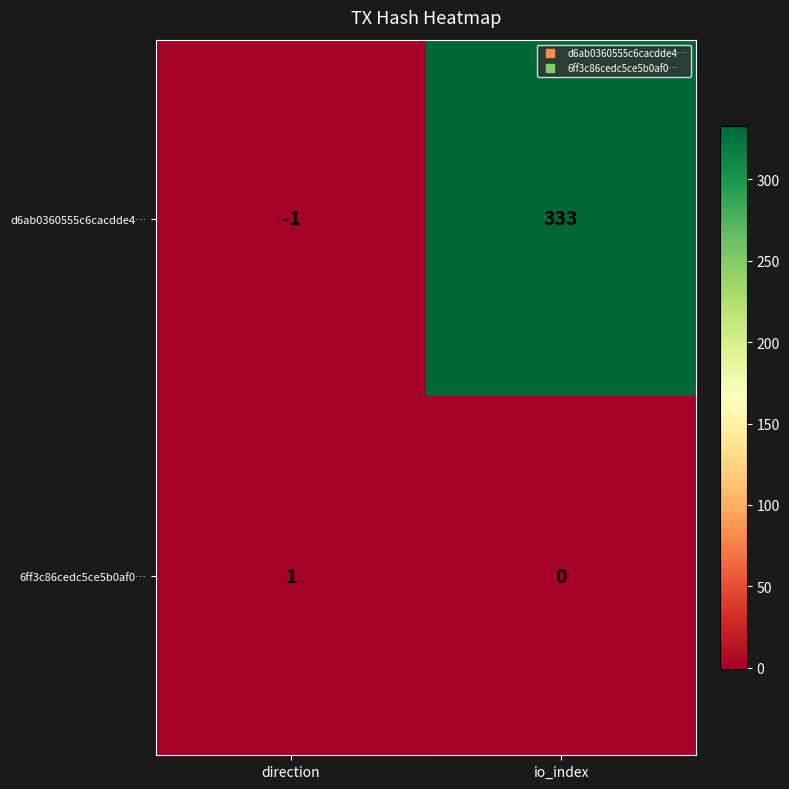

How many distinct data groups are displayed?

2